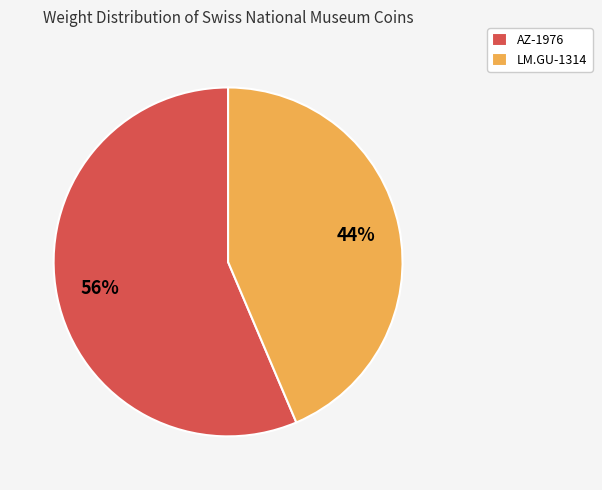

To the nearest percent, what is the average slice percentage?

50%